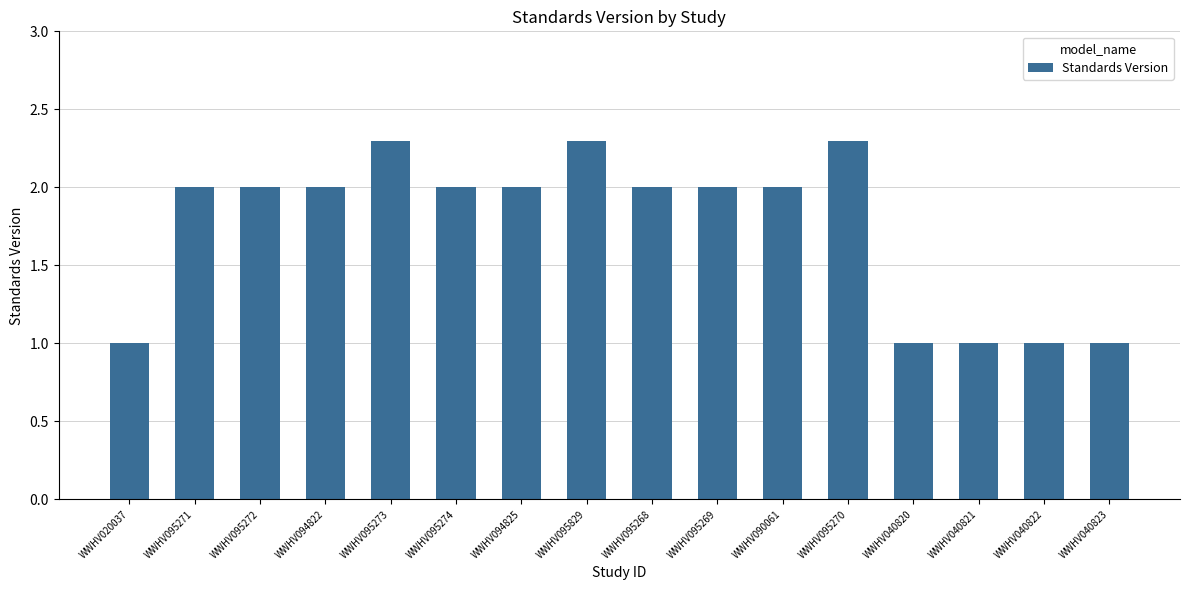

Is it true that the value at WWHV040823 is 1.0?

True